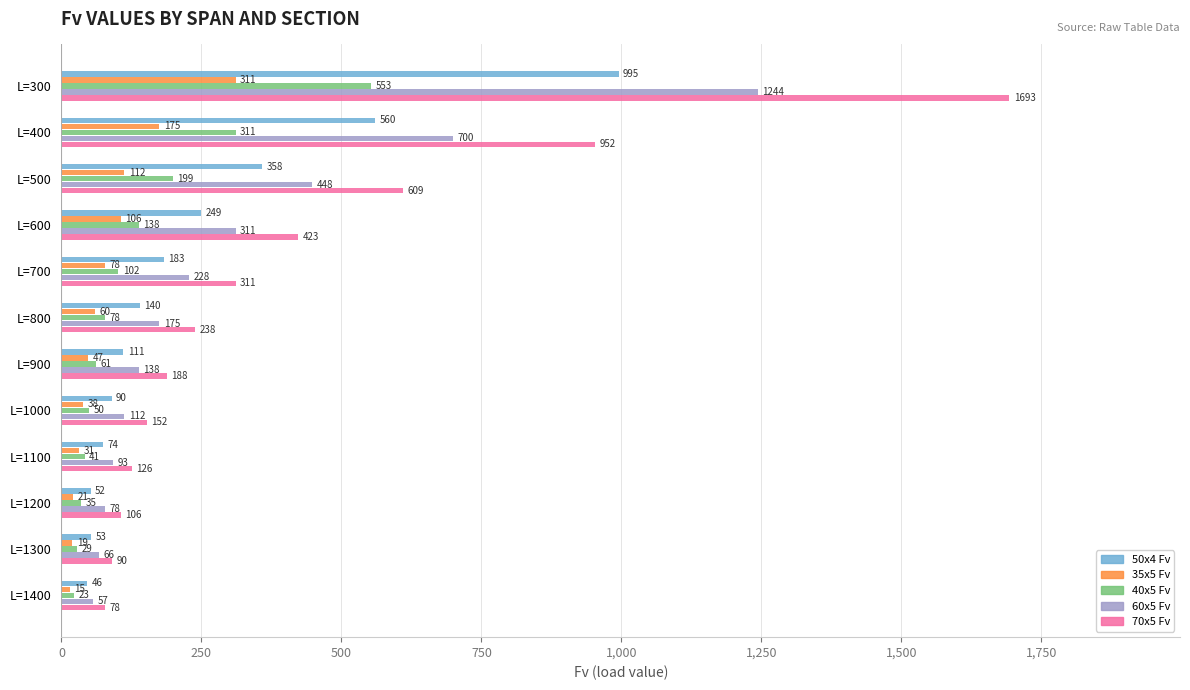

Which series has the largest total across all categories?

70x5 Fv